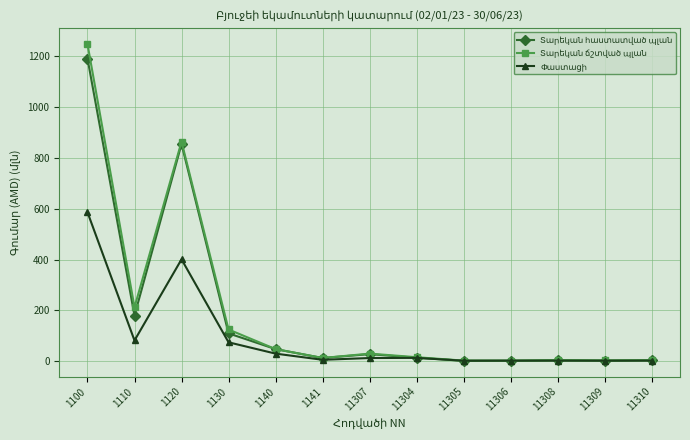

What is the greatest value displayed?

1249.0